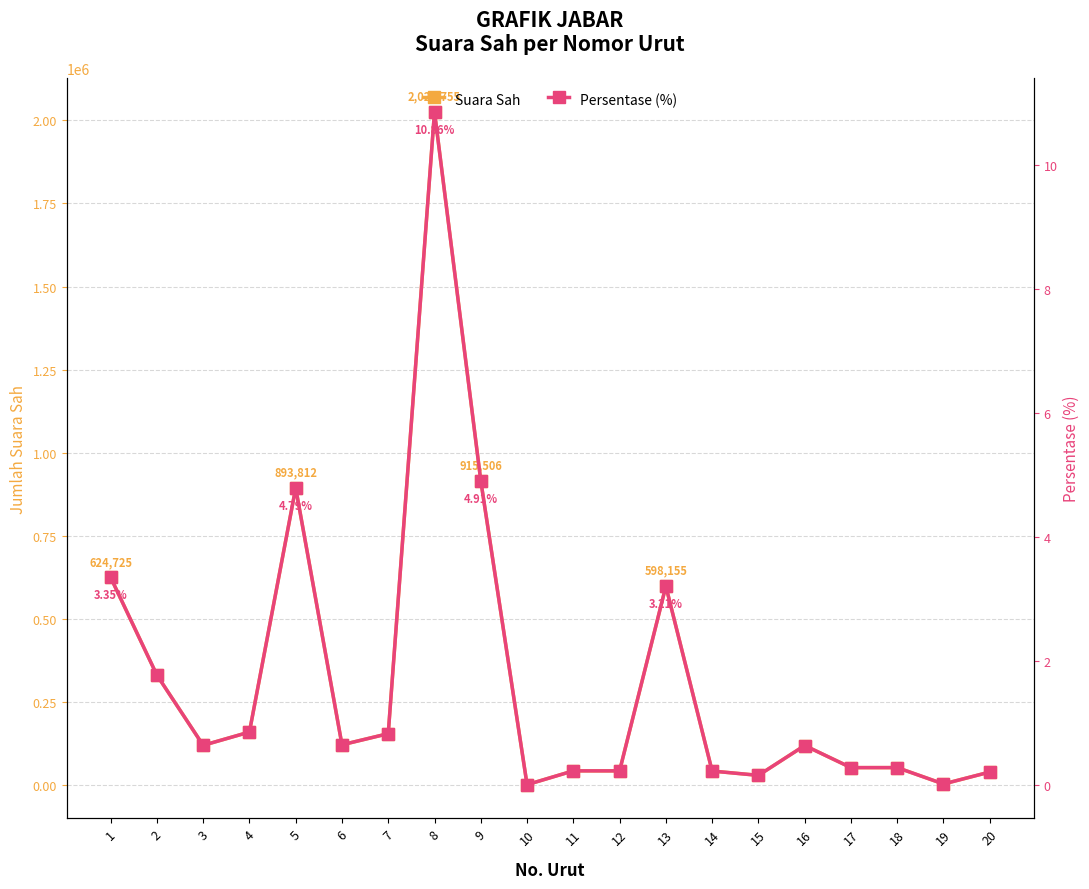

In Suara Sah, how many points are lower than both neighbors (excluding endpoints)?

7